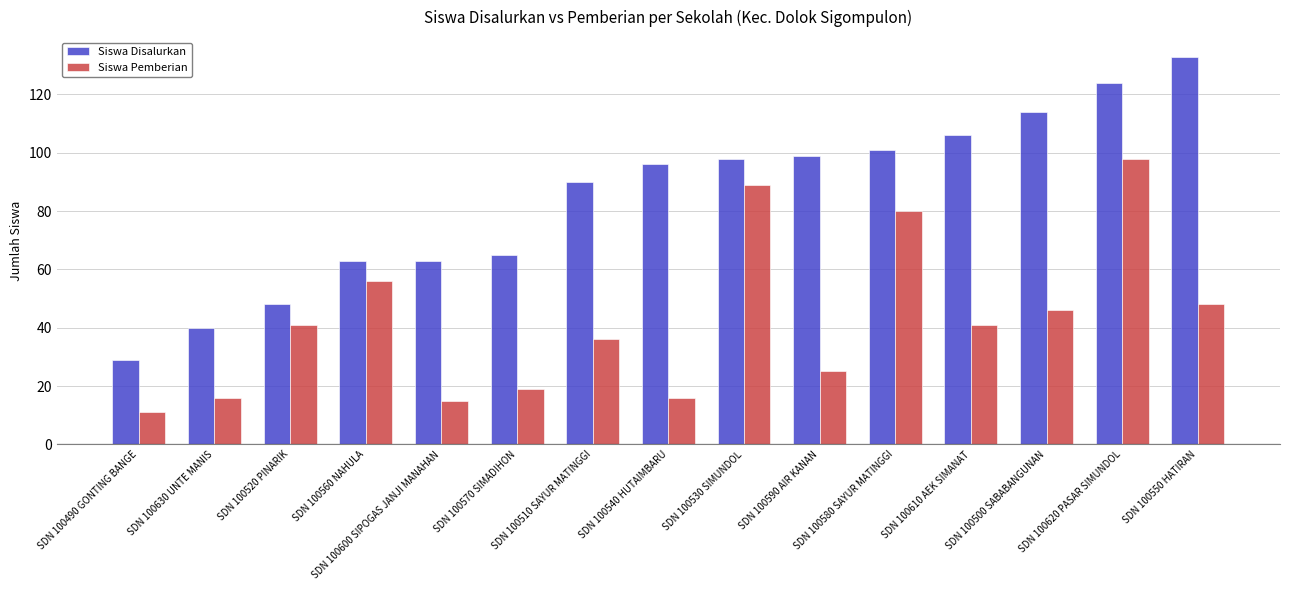

What is the sum of the Siswa Pemberian values at SDN 100590 AIR KANAN and SDN 100490 GONTING BANGE?

36